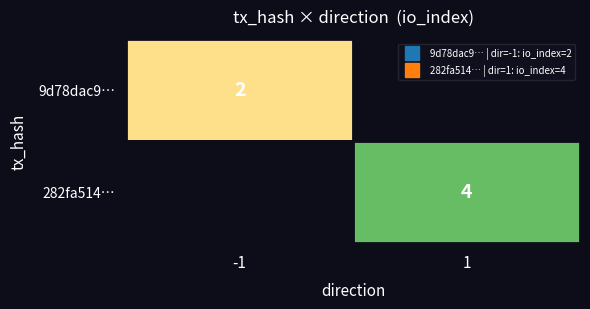

What is the maximum value shown in the chart?

4.0